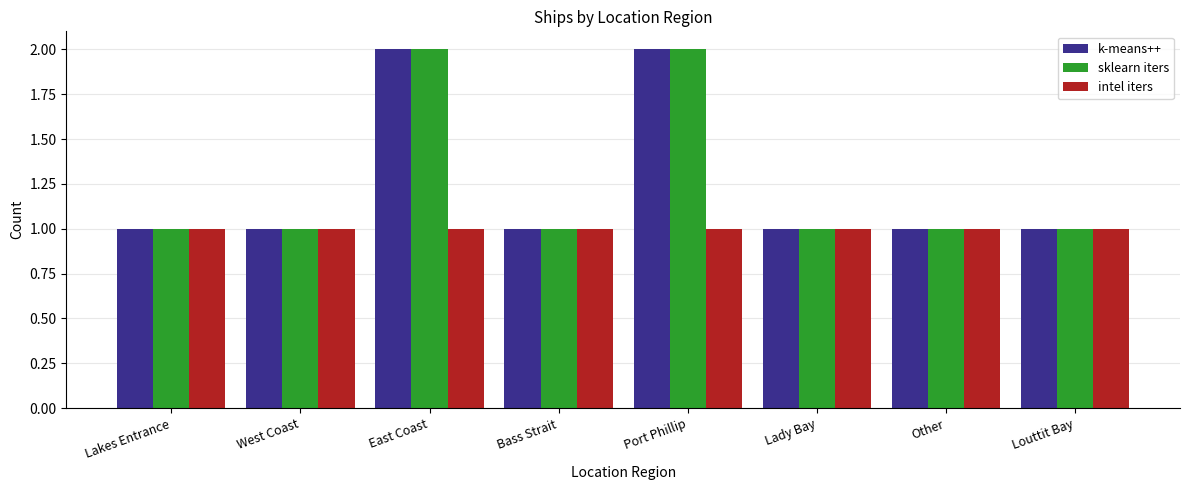

The value of intel iters at Other is 0. True or false?

False